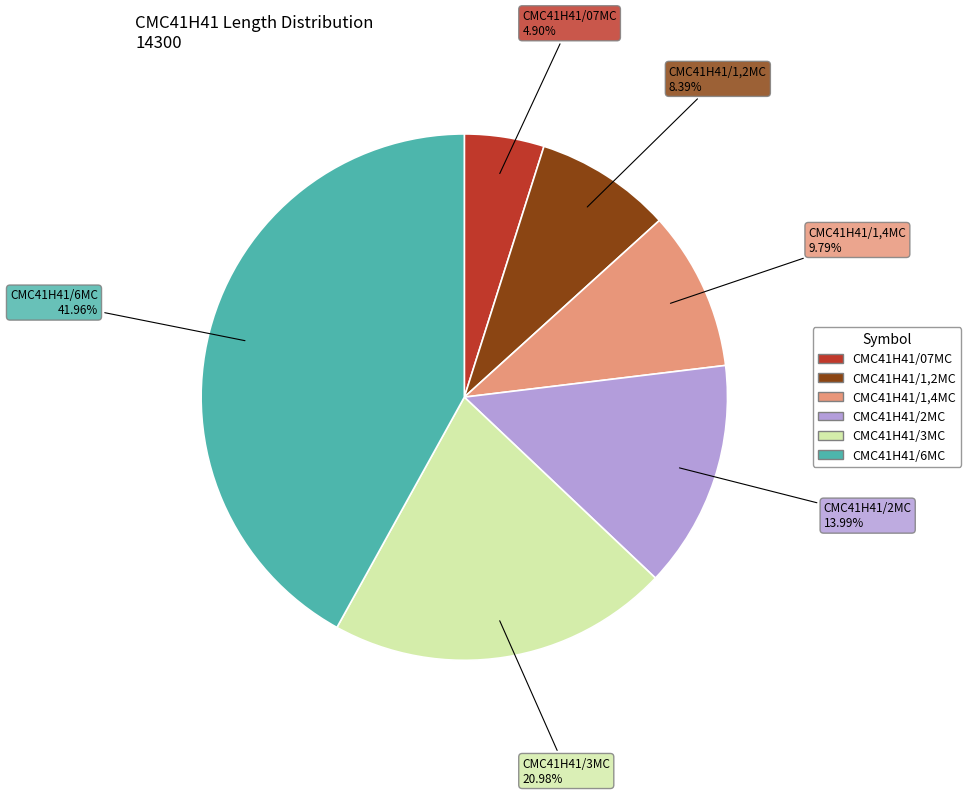

To the nearest percent, what is the average slice percentage?

17%